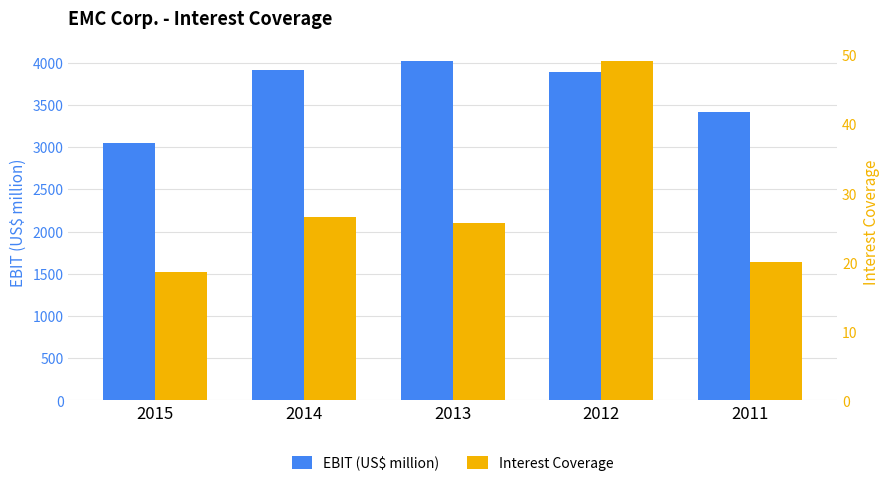

Reading left to right, extract all data points from this chart.

EBIT (US$ million): 3046.0	3909.0	4021.0	3883.0	3420.0
Interest Coverage: 18.6	26.6	25.8	49.2	20.1